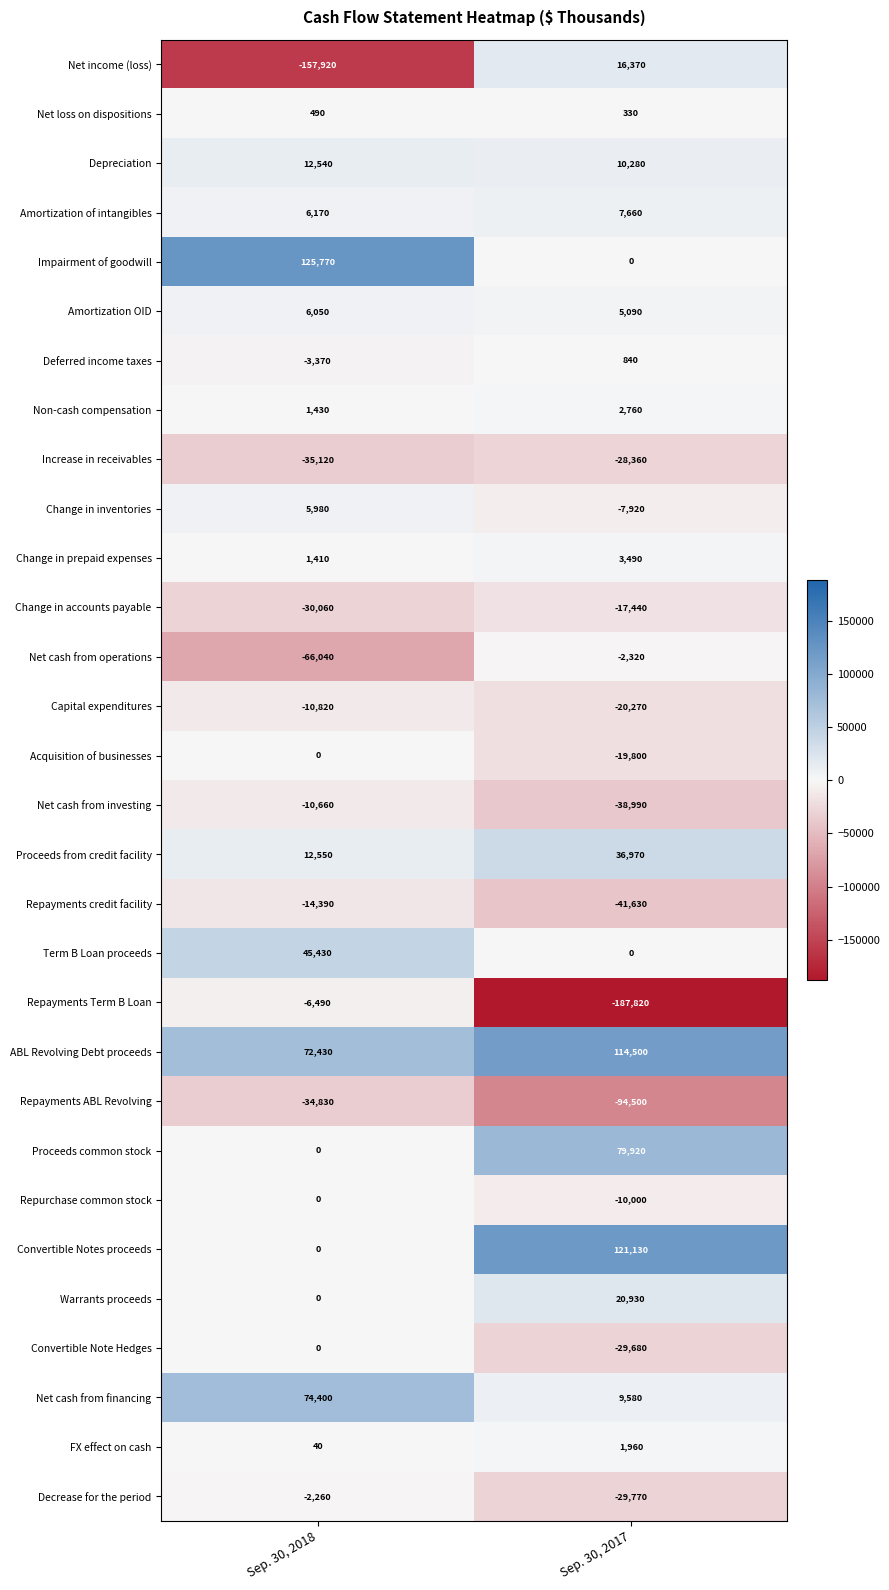

At how many categories does at least one series exceed 57379?

2